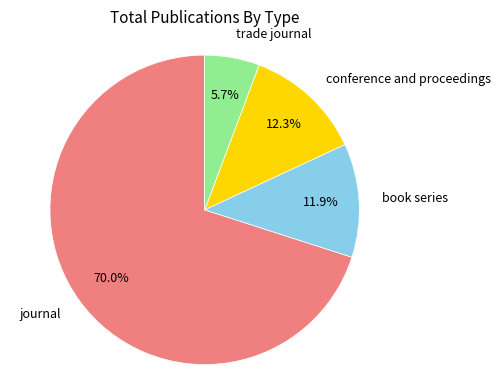

How many segments does this pie chart have?

4